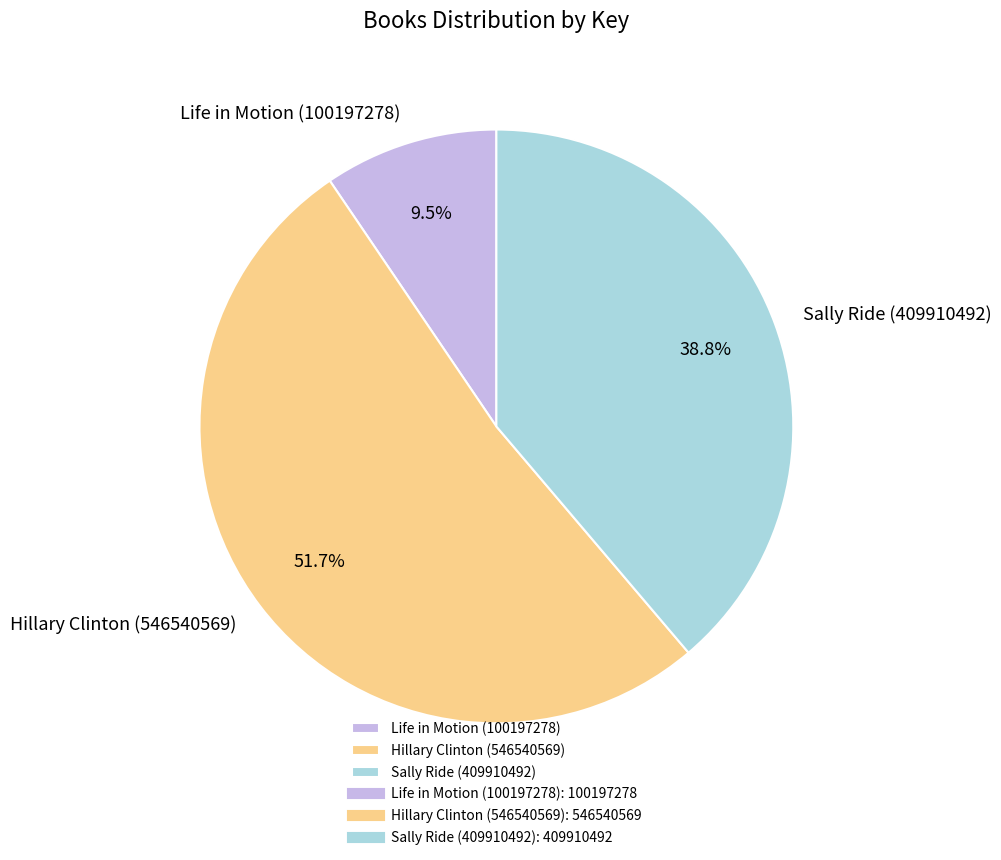

How many slices are in this pie chart?

3